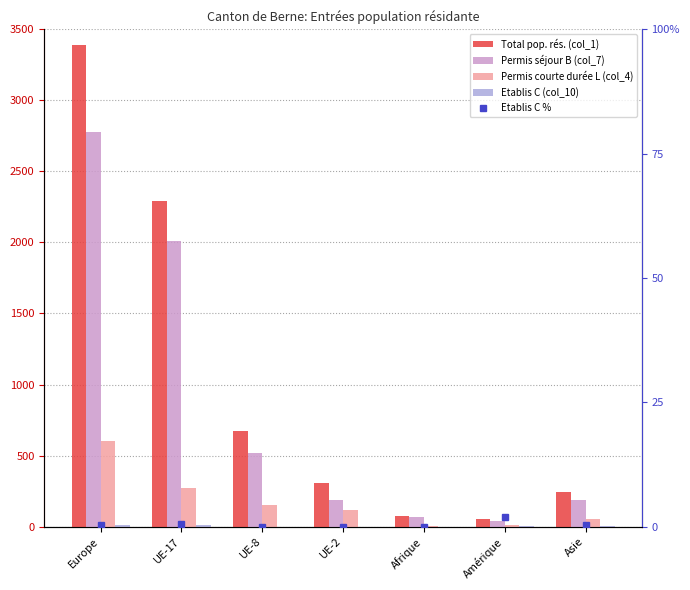

What is the difference between the Permis courte durée L (col_4) values at Asie and UE-2?

60.0